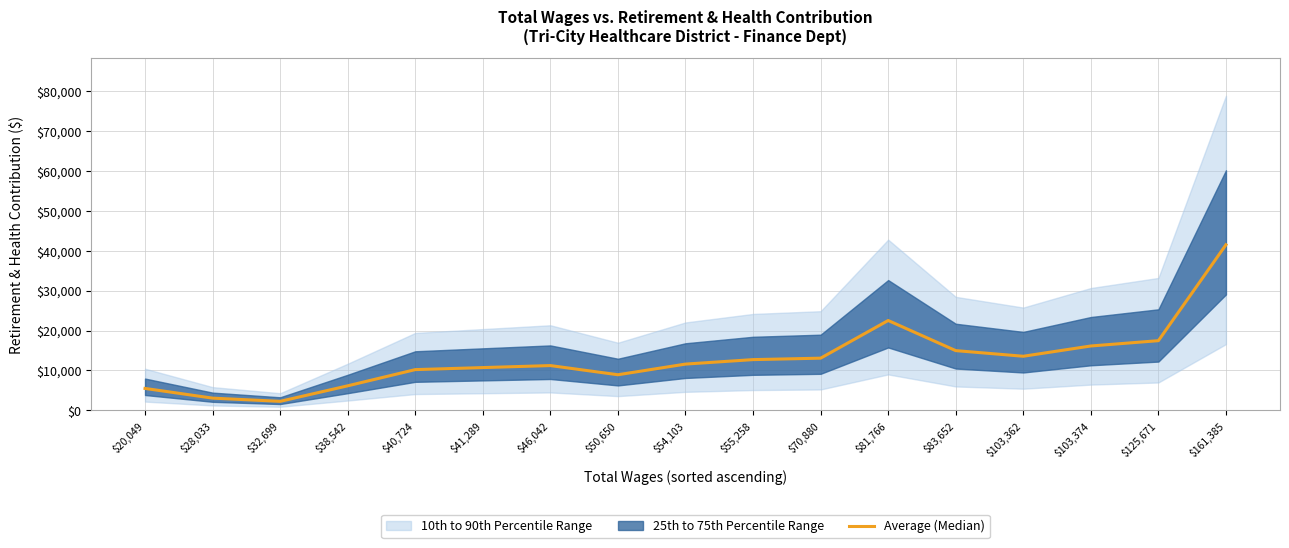

Reading right to left, extract all data points from this chart.

41519	17474	16143	13566	14980	22531	13086	12724	11602	8929	11230	10726	10217	6153	2261	3066	5498